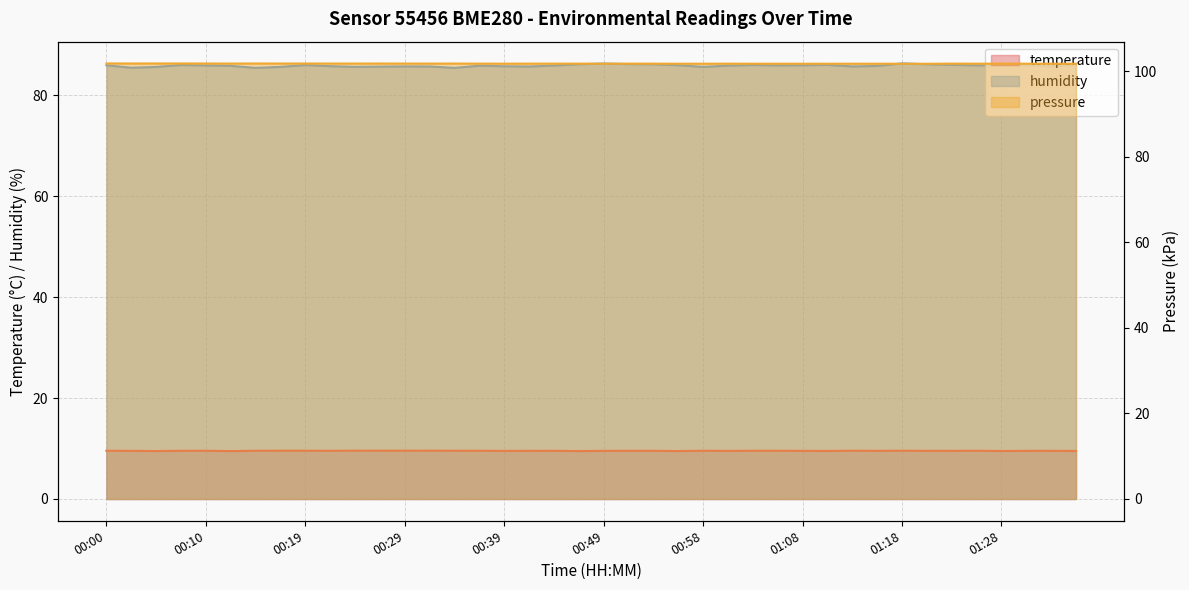

Which category has the highest value across all series?

01:18